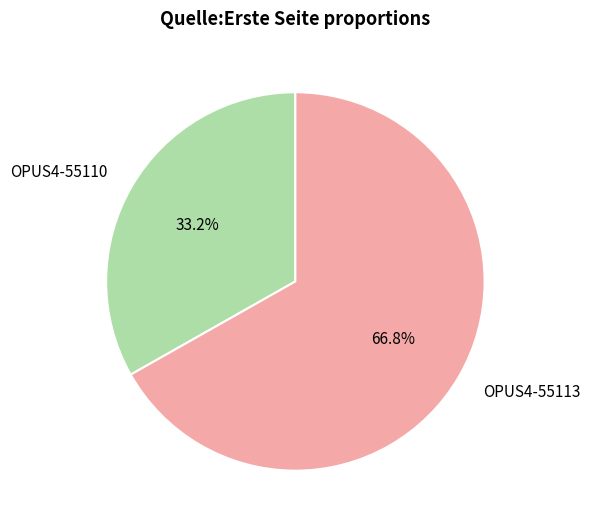

Between OPUS4-55113 and OPUS4-55110, which is larger?

OPUS4-55113